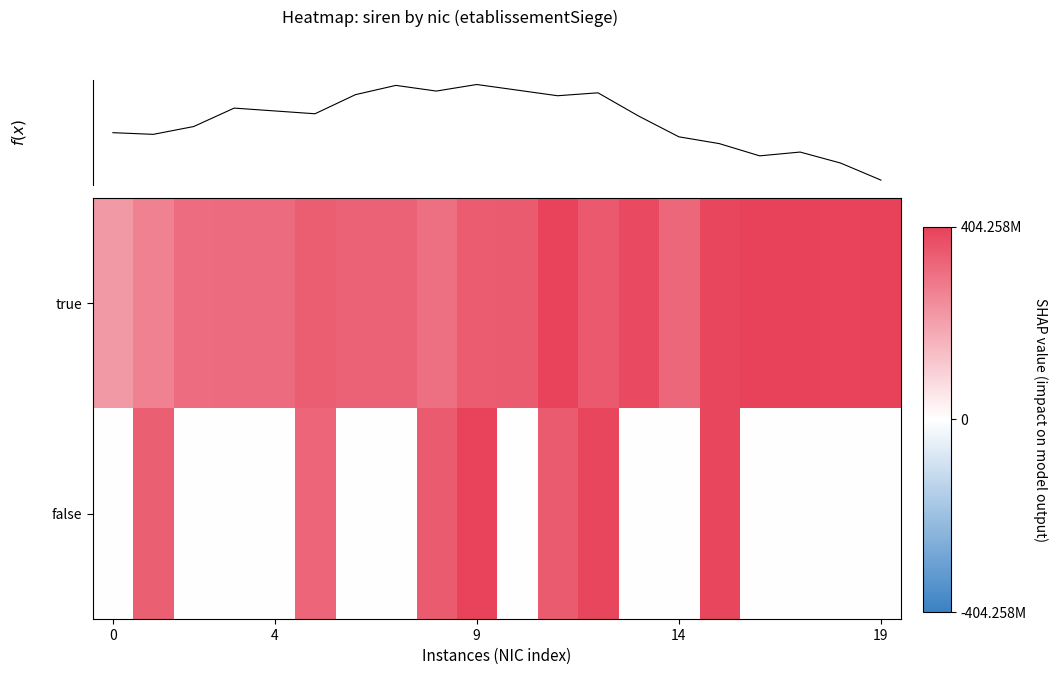

What is the spread (max minus min) of values at 6?

332574318